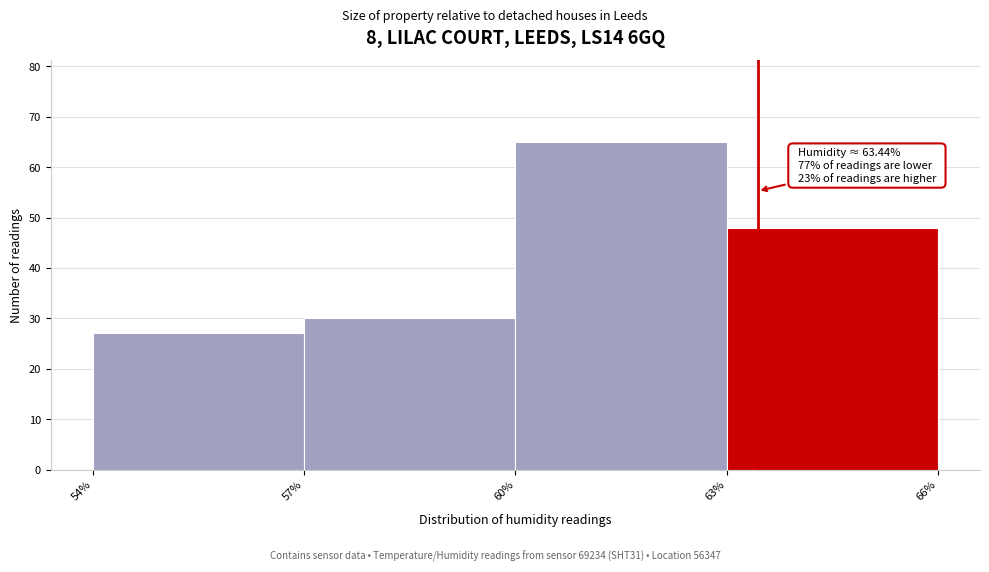

Over which range of the x-axis is the bar tallest?

60% to 63%